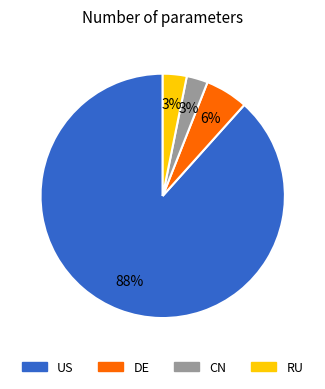

Does any single category account for the majority?

Yes